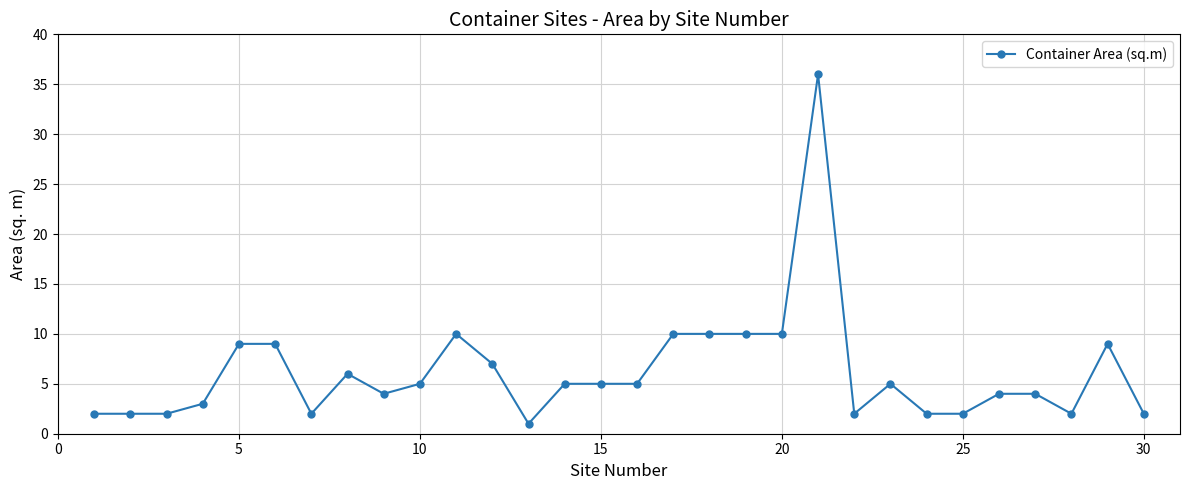

What is the average value?

6